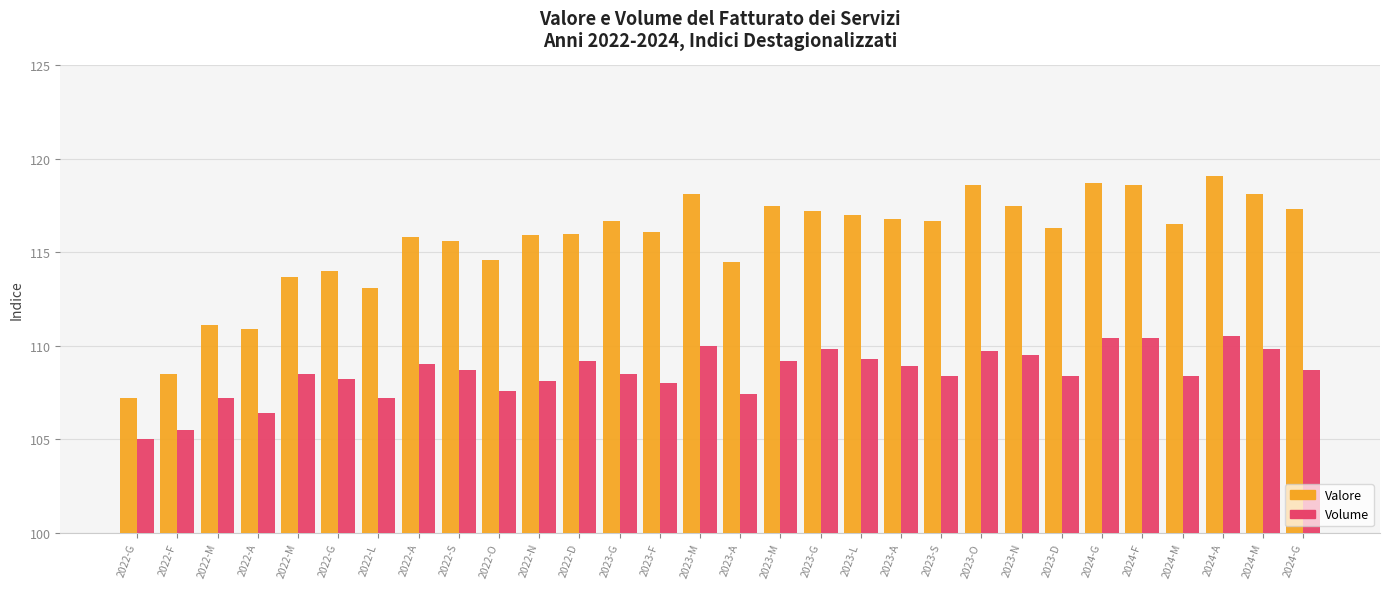

What are all the series names shown in the legend?

Valore, Volume